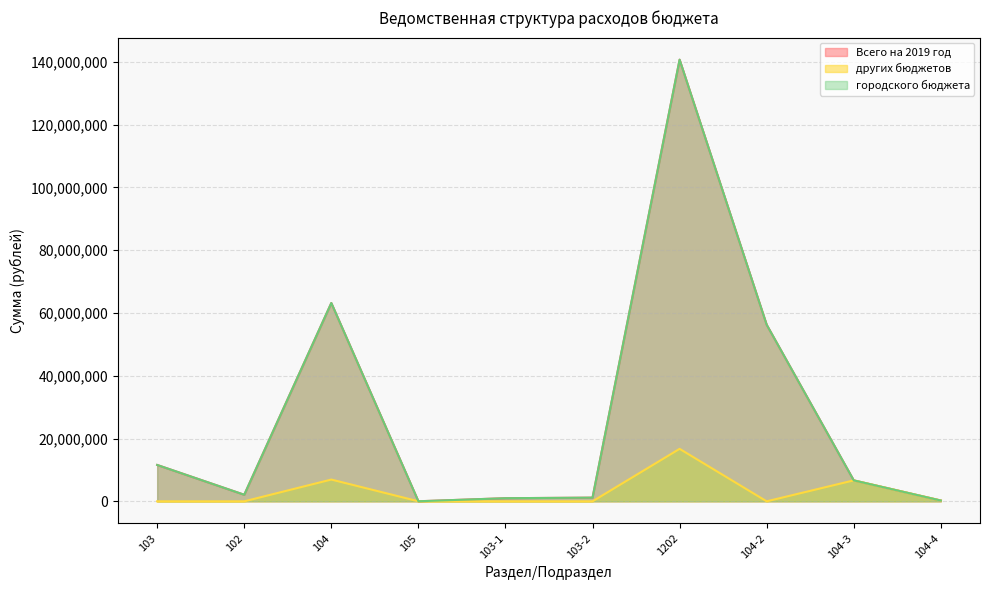

The Всего на 2019 год series shows 3284155 at 102. True or false?

False